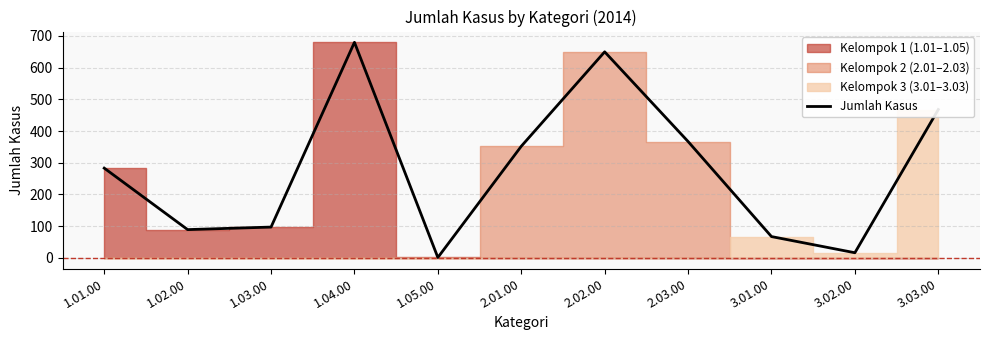

The chart shows a value of 1 at 1.05.00. True or false?

False